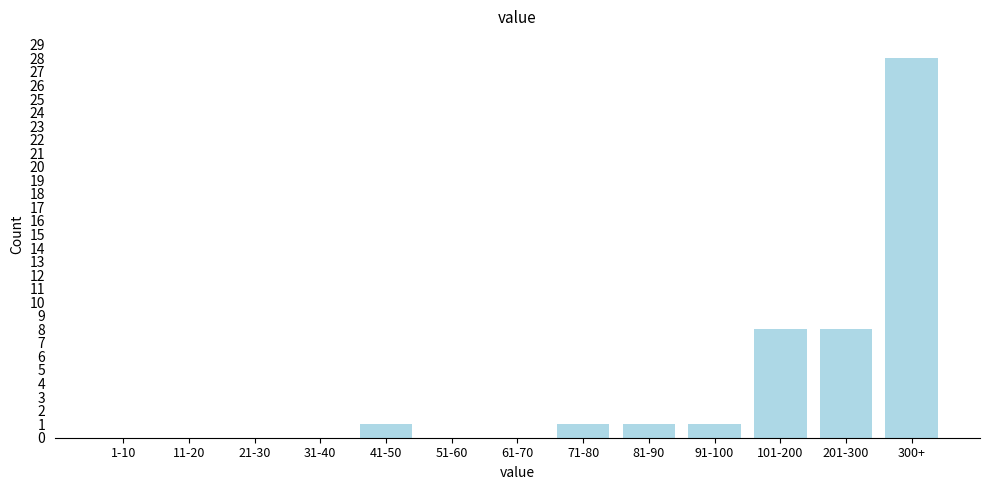

Reading left to right, transcribe all the data shown in this chart.

1-10=0	11-20=0	21-30=0	31-40=0	41-50=1	51-60=0	61-70=0	71-80=1	81-90=1	91-100=1	101-200=8	201-300=8	300+=28